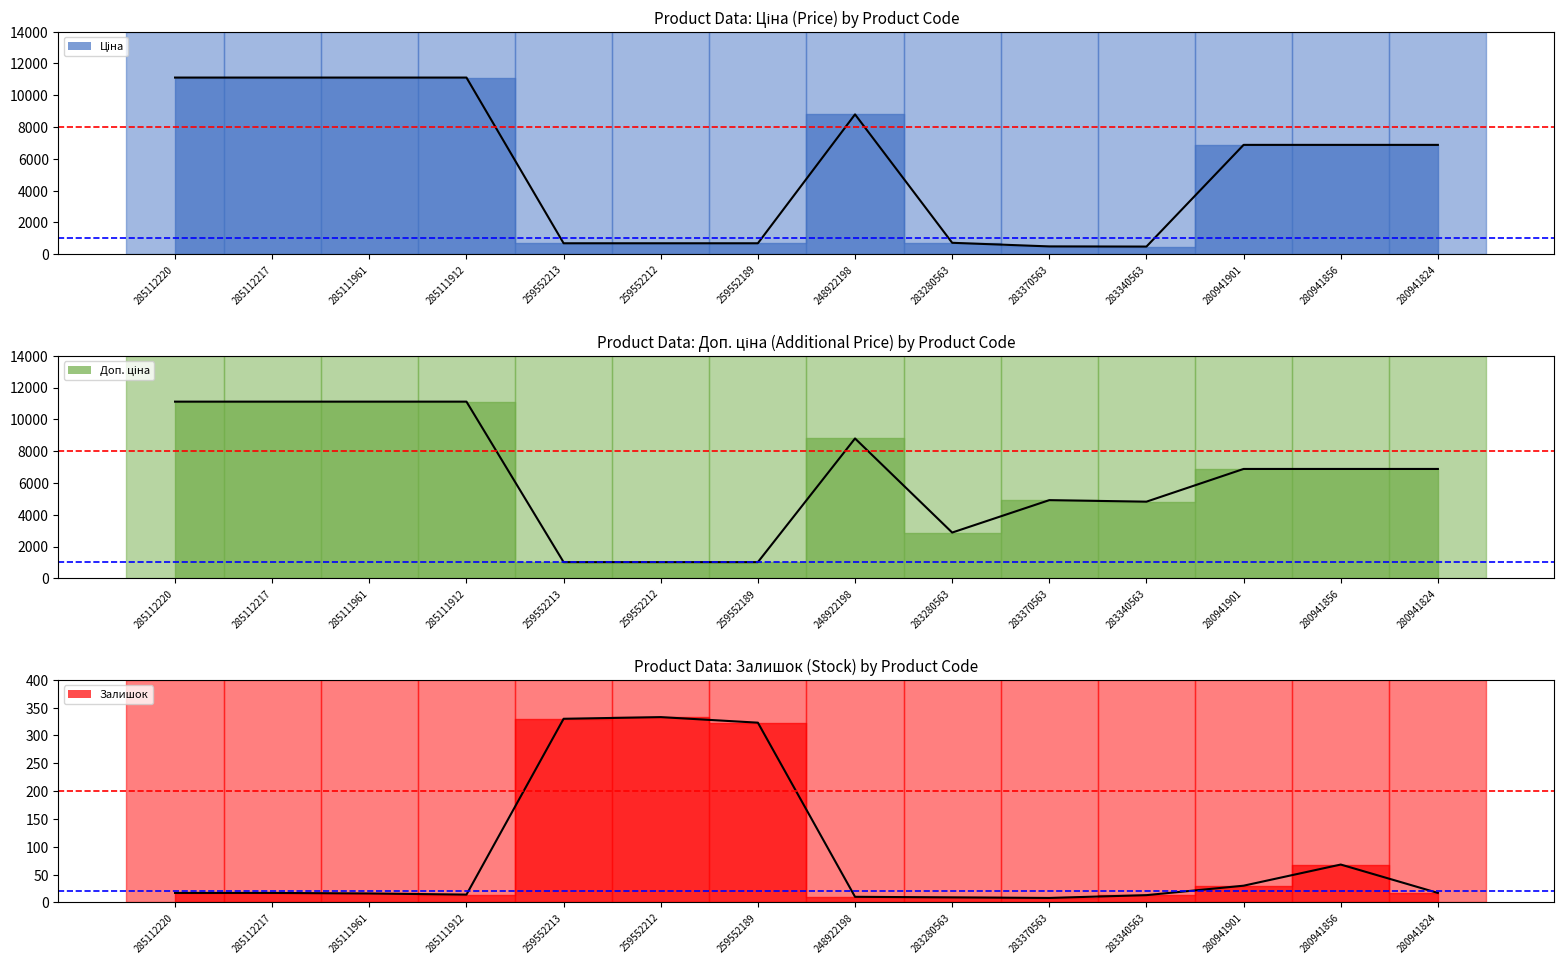

How many interior local peaks does the Доп. ціна series have?

2